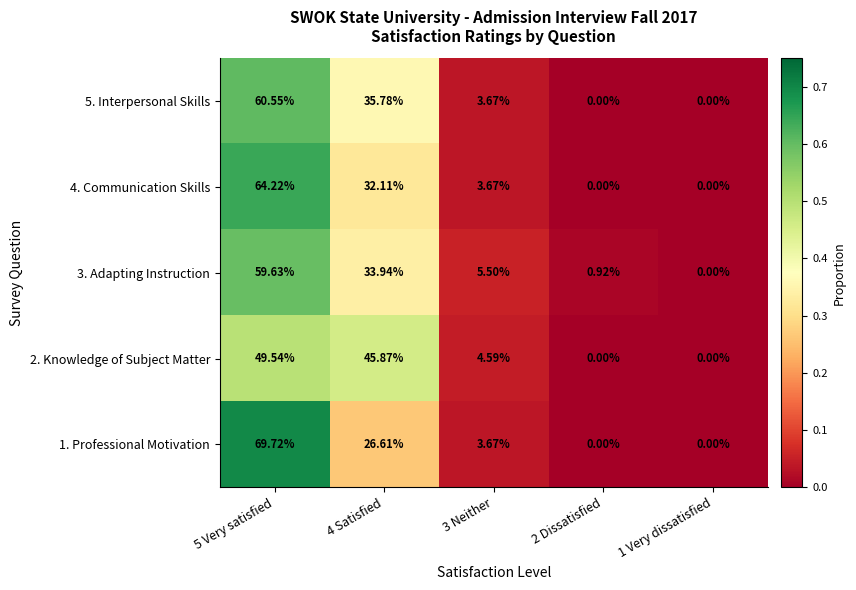

Is the value of 2. Knowledge of Subject Matter at 5 Very satisfied greater than the value of 4. Communication Skills at 3 Neither?

Yes